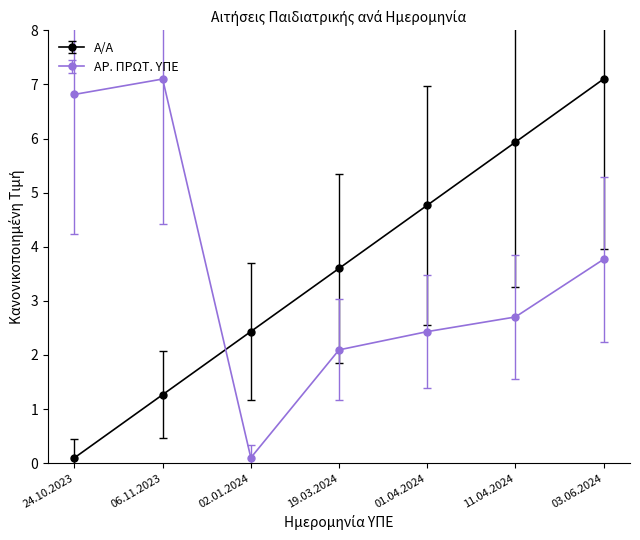

At how many categories does at least one series exceed 5?

4